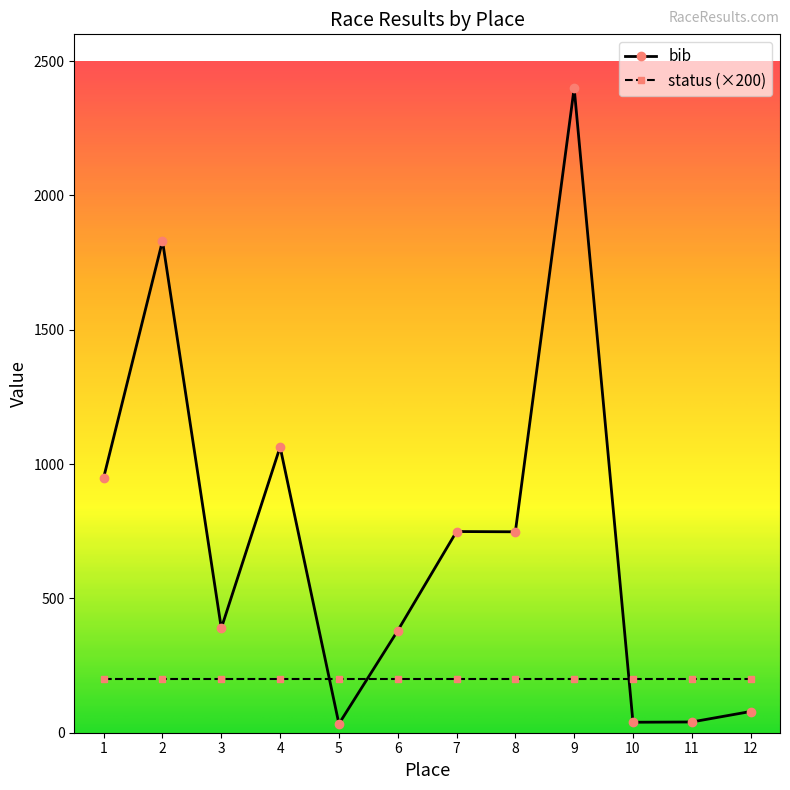

At which category does bib reach its first local peak?

2